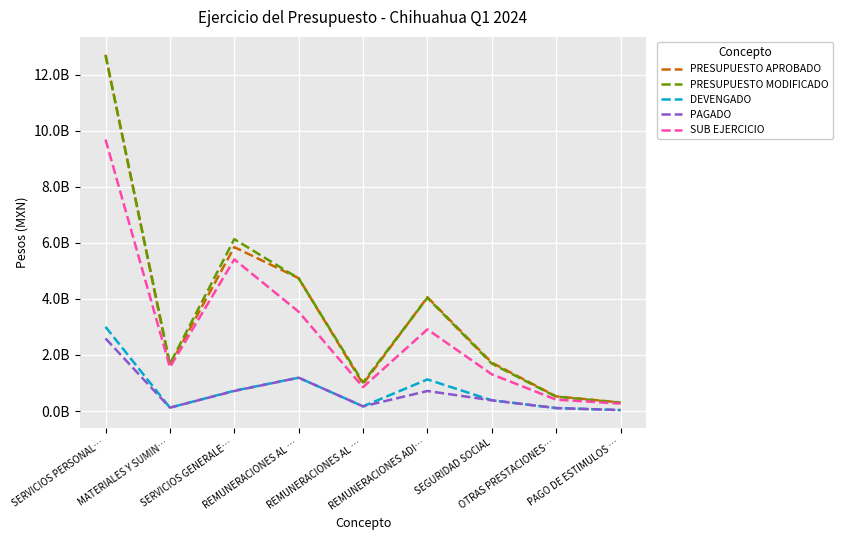

Reading left to right, extract all data points from this chart.

PRESUPUESTO APROBADO: 12711609908	1622855928	5845786048	4739346487	960874145	4059282364	1726622061	522025119	303839495
PRESUPUESTO MODIFICADO: 12683613850	1680265775	6131373425	4729075055	1017185296	4038900020	1690792962	510164576	298058393
DEVENGADO: 3000875220	119217360	723075604	1188501245	166070276	1126664744	381825299	104937452	32876203
PAGADO: 2587574554	119192592	713769948	1188501245	166070276	713364078	381825299	104937452	32876203
SUB EJERCICIO: 9682738630	1561048416	5408297820	3540573810	851115020	2912235276	1308967663	405227123	265182189